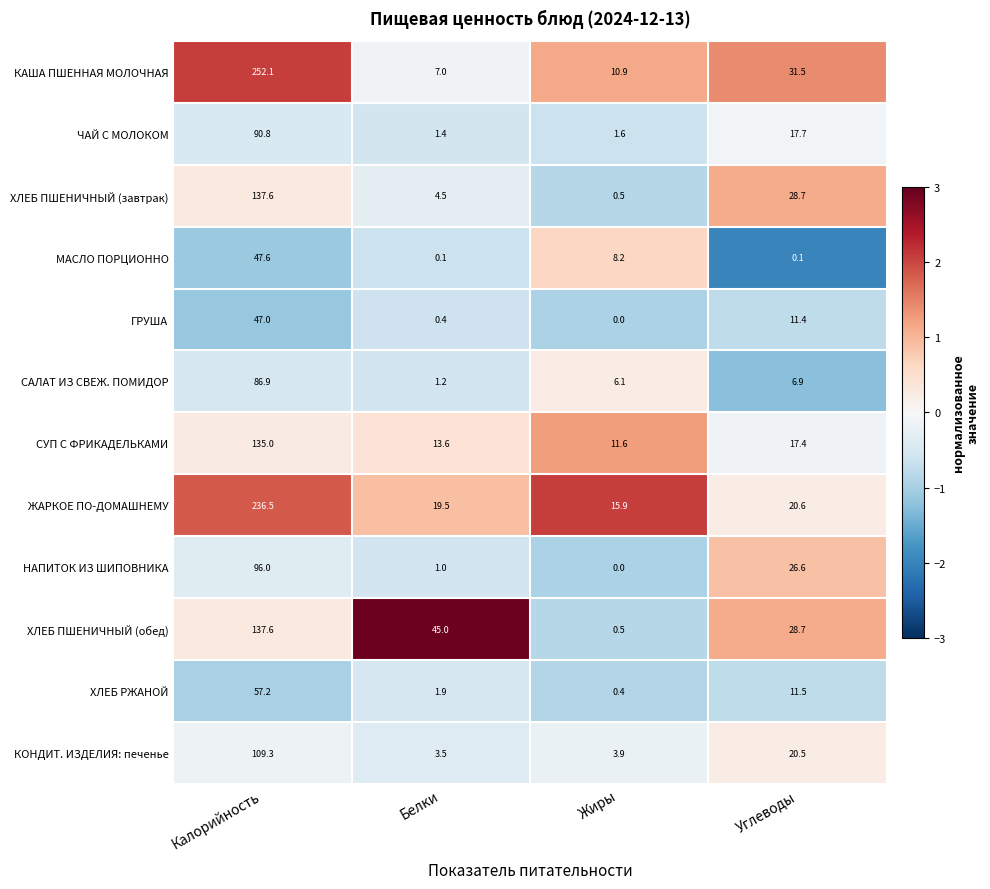

Where does the ЧАЙ С МОЛОКОМ series first go above 17?

Калорийность